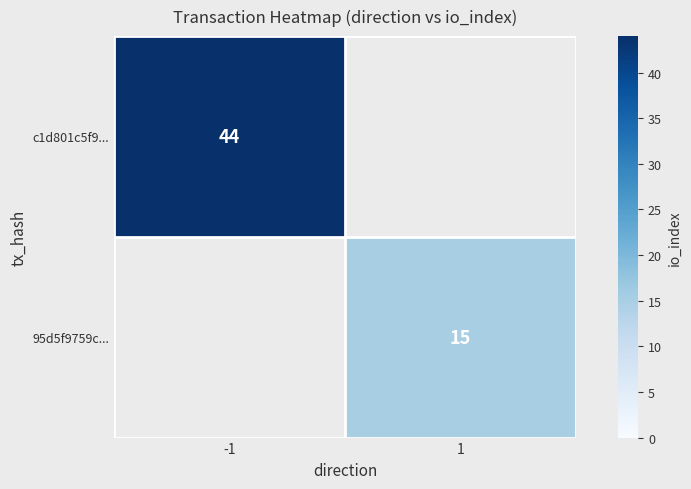

The 95d5f9759c... series shows 3 at 1. True or false?

False